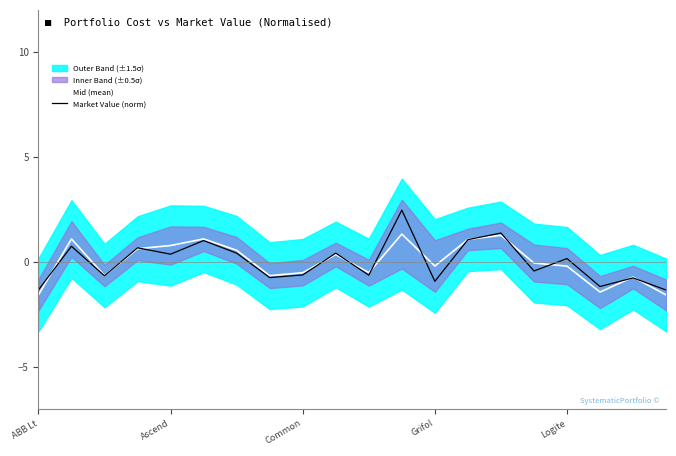

The value of Mid (mean) at Common is -0.5. True or false?

True